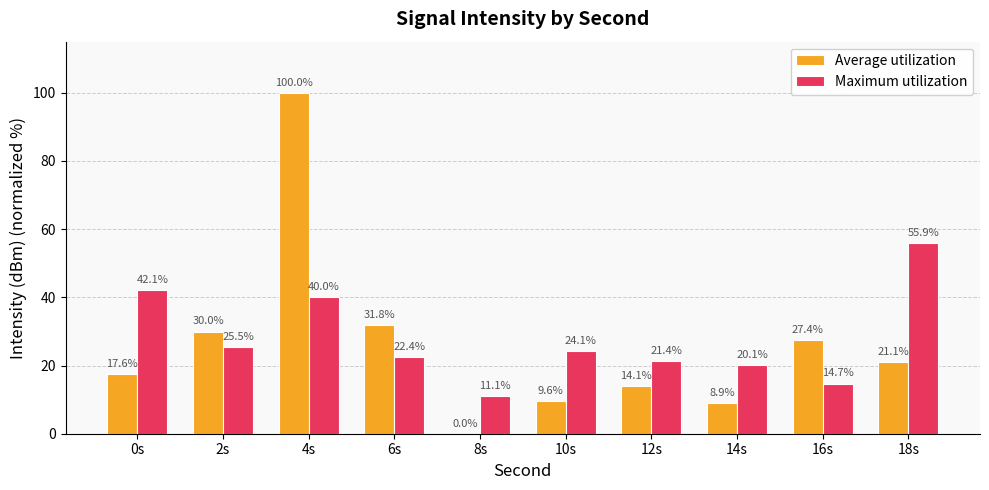

Between 0s and 18s, which series saw the biggest shift?

Maximum utilization